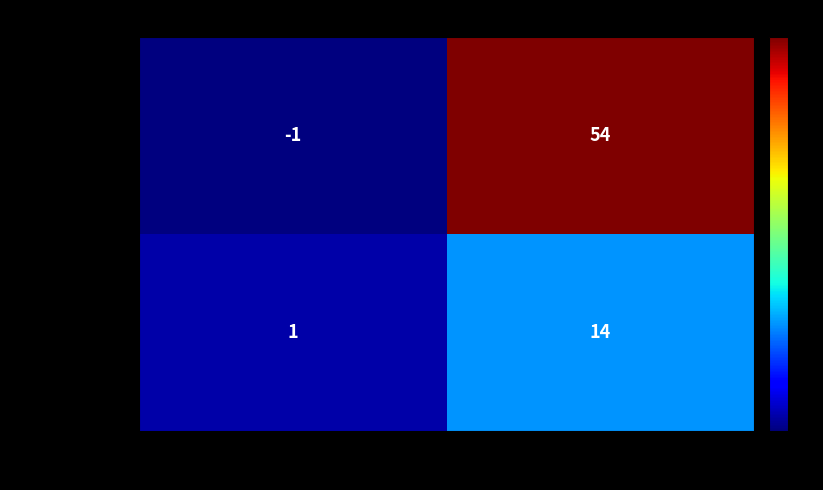

At which category is the sum across all series the highest?

io_index